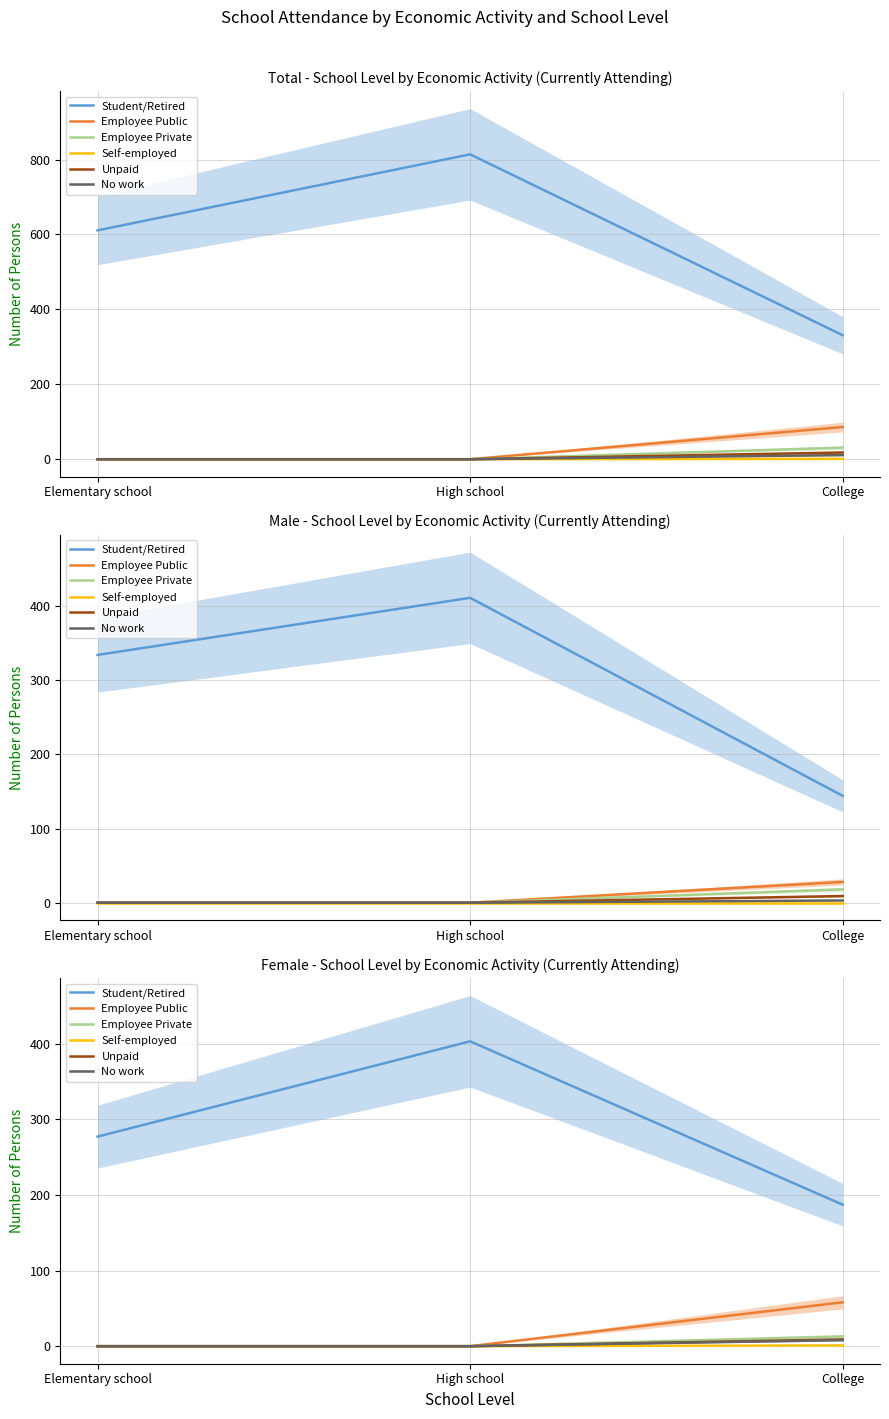

How many series are shown in this chart?

6